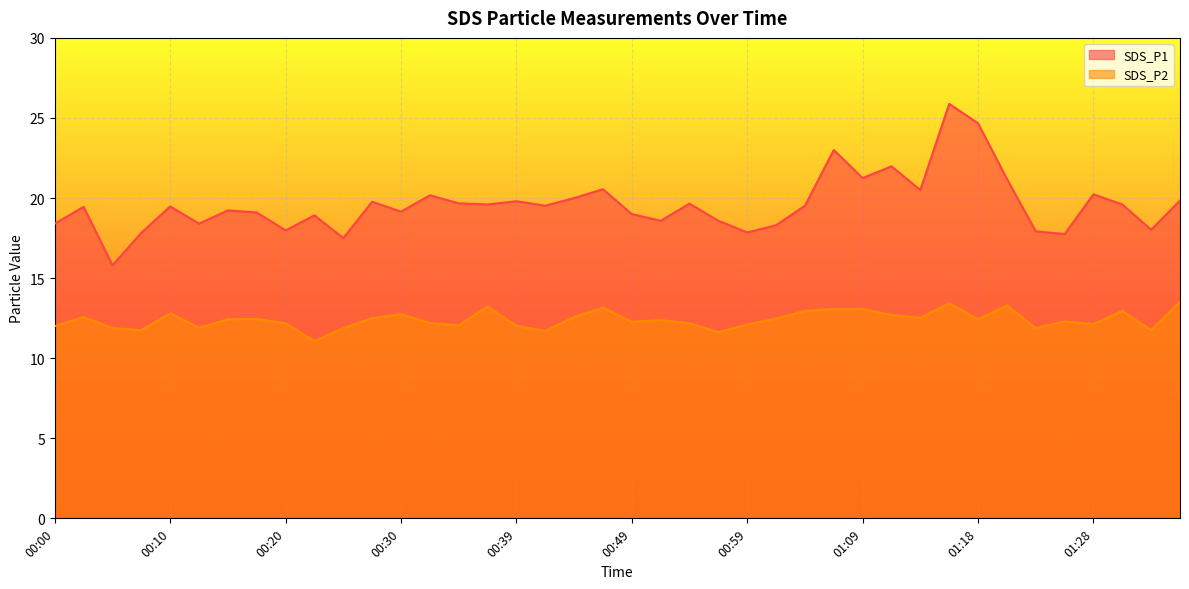

What is the label of the 23rd point from the right?

00:42